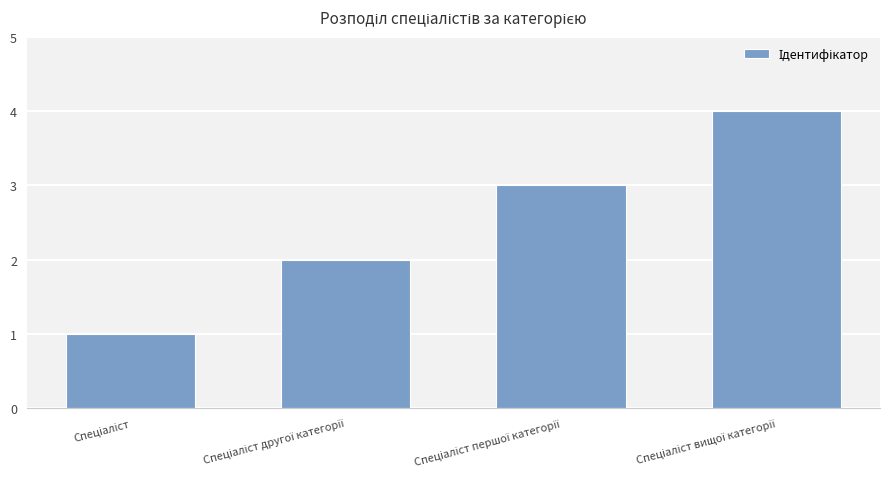

What is the sum of all values?

10